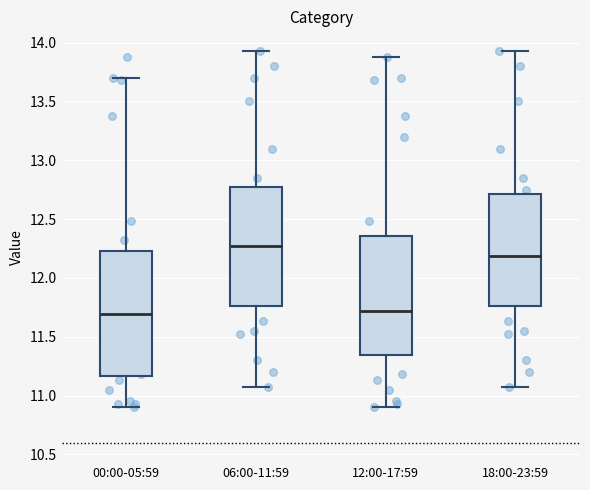

Where does the median line of the box for 12:00-17:59 sit on the y-axis? The values are not printed on the chart, so give them approximately, as read against the axis.

11.70